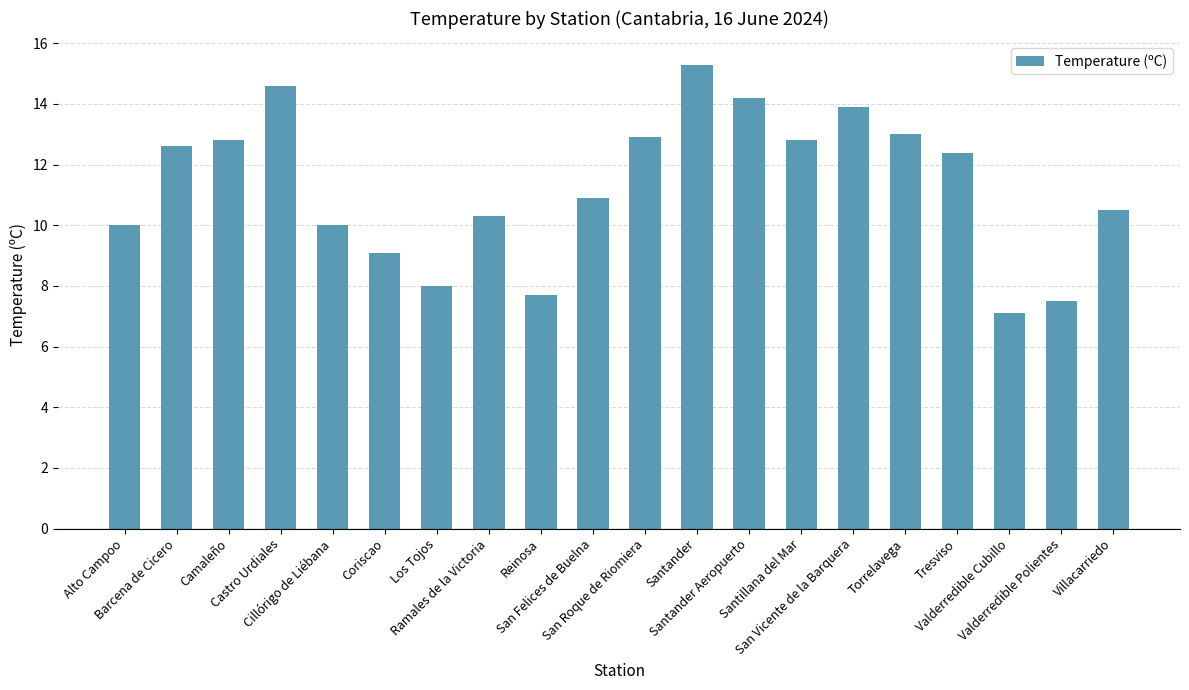

What position from the right is Cillórigo de Liébana?

16